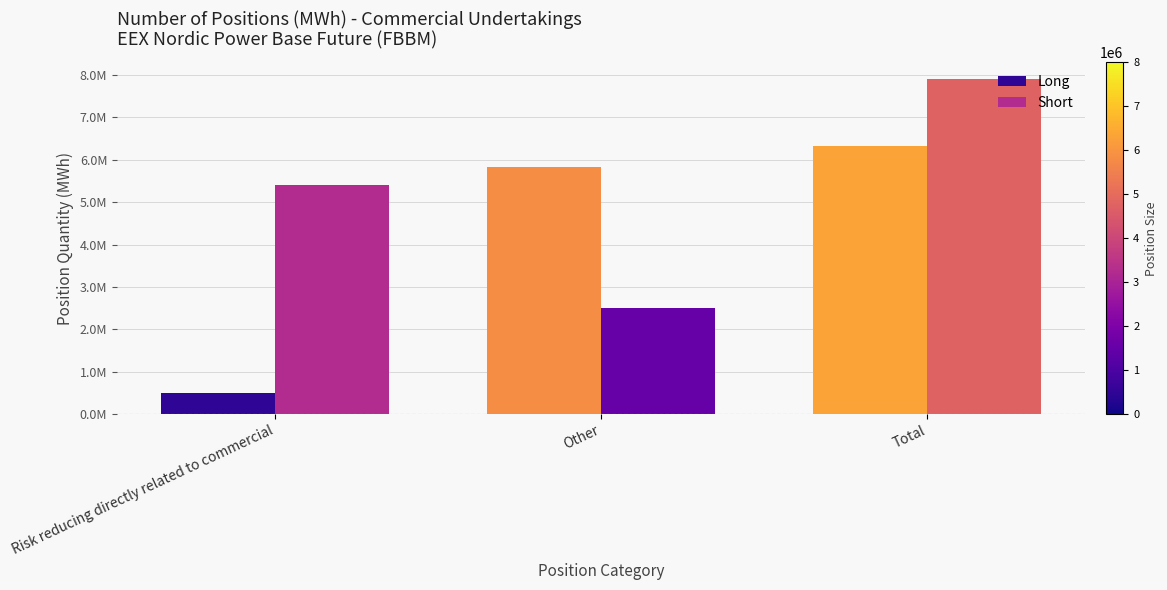

Read the Long value at Total.

6332186